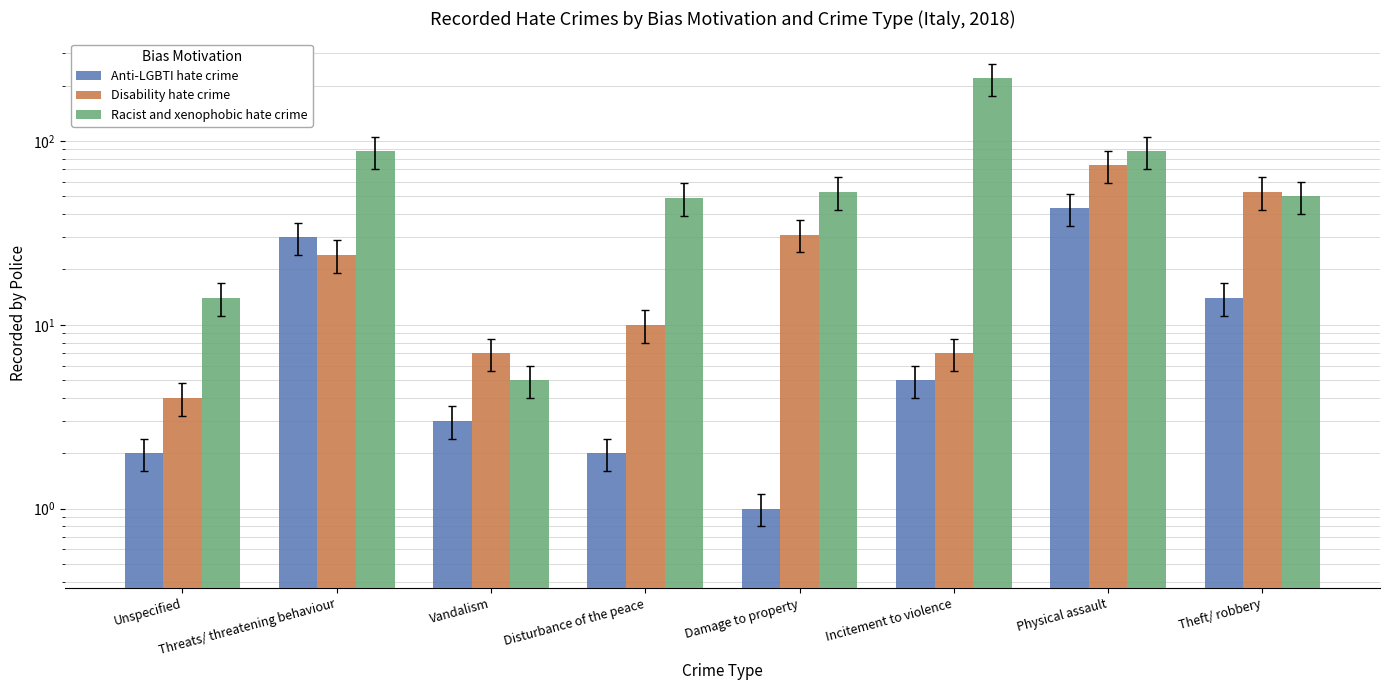

How many values in the Disability hate crime series exceed 24?

3